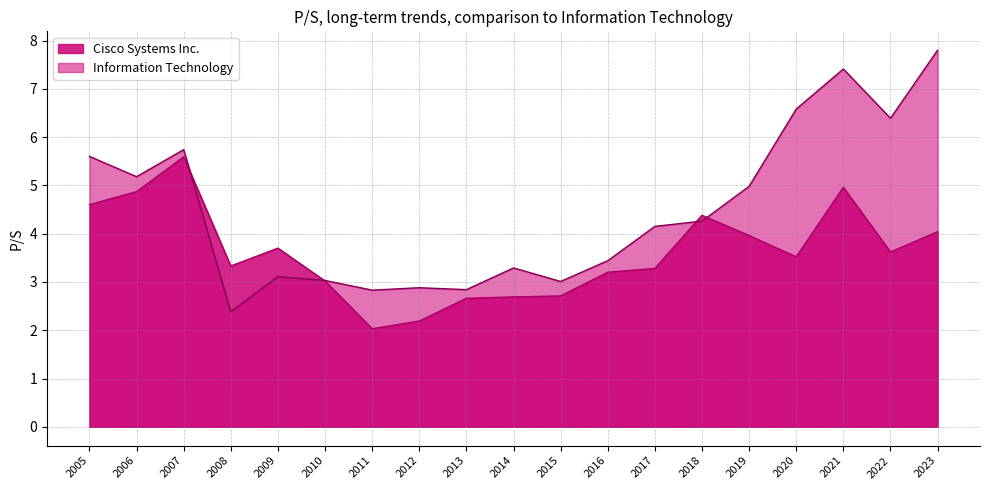

Between 2011 and 2009, which is larger?

2009